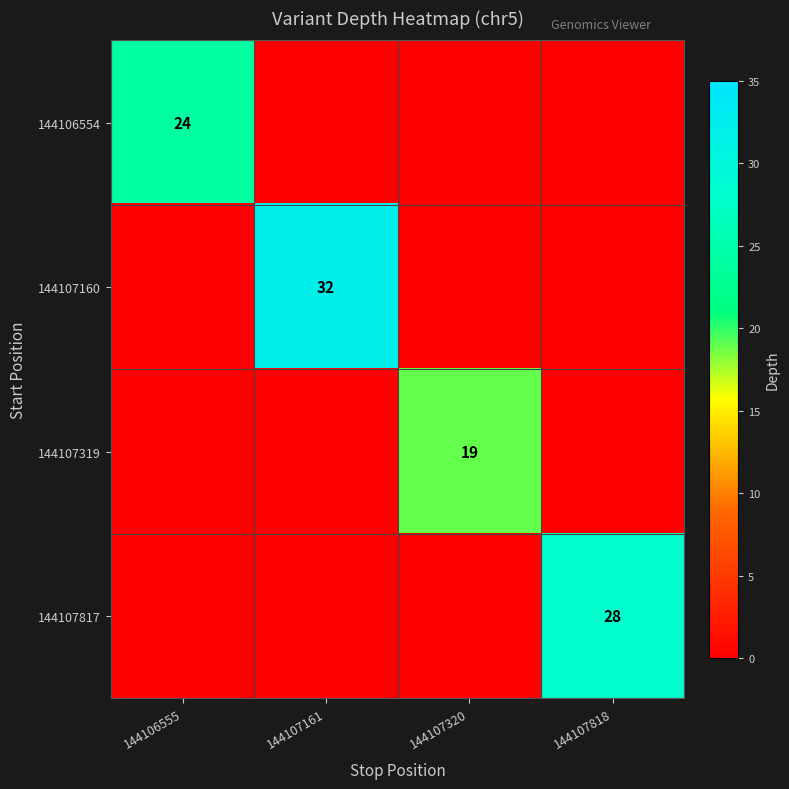

Is the value of 144107319 at 144107320 greater than the value of 144106554 at 144106555?

No